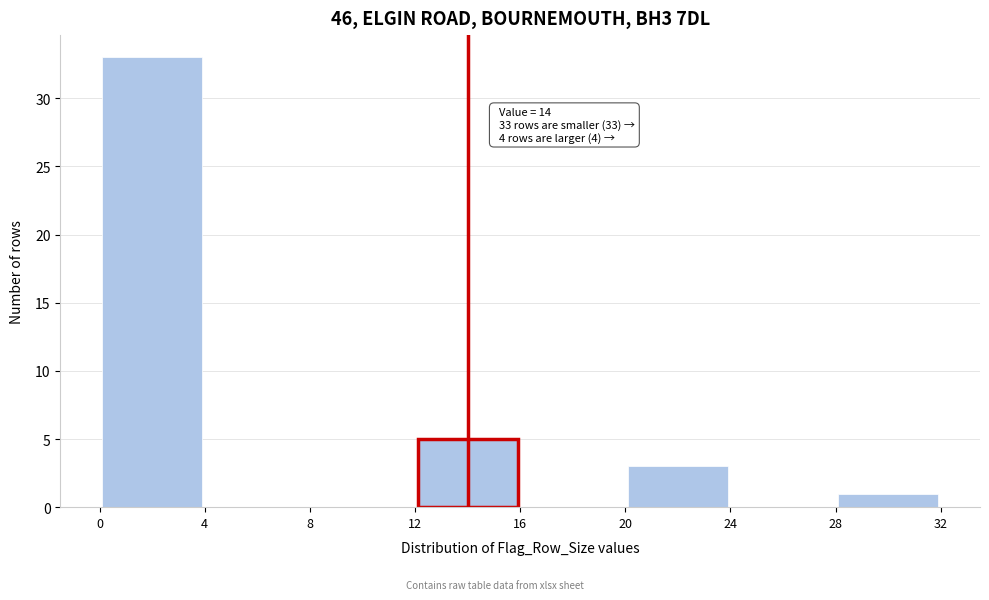

Over which range of the x-axis is the bar tallest?

0 to 4